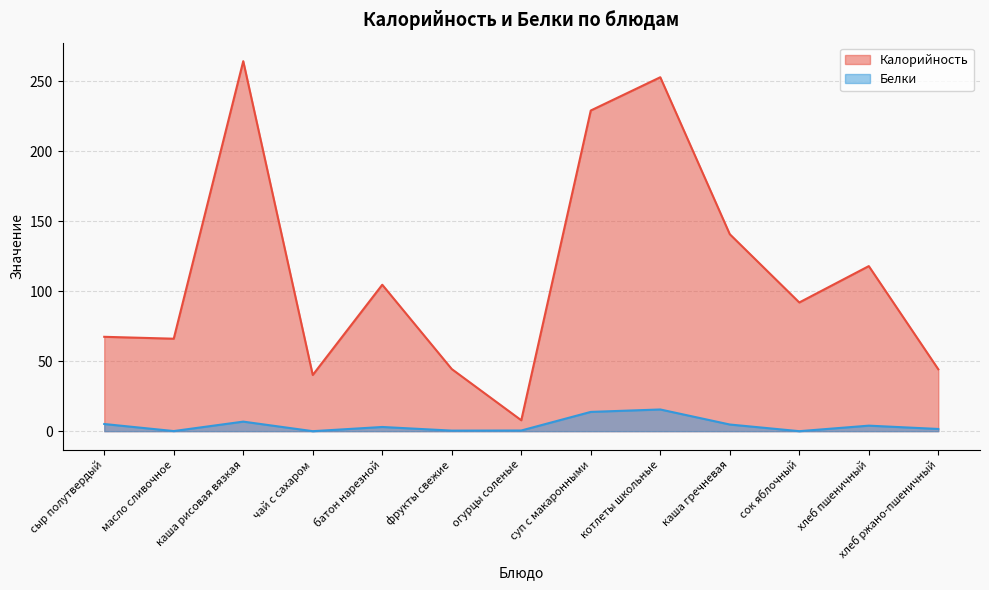

Where is the first local minimum for Белки?

масло сливочное